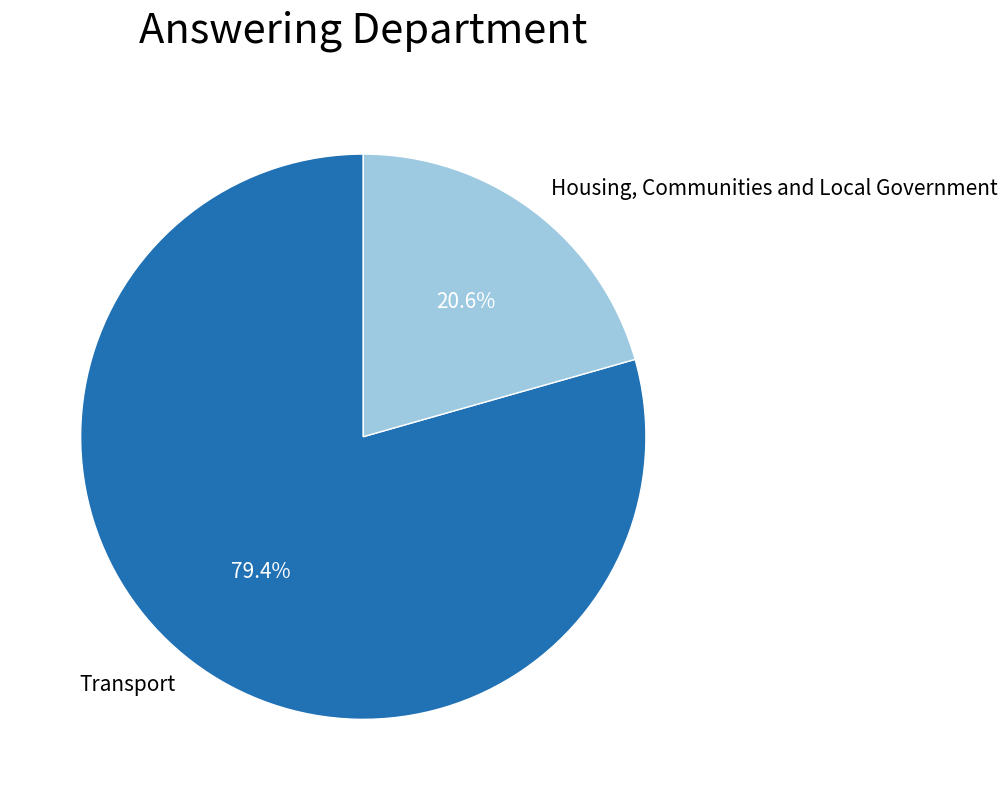

Is it true that Housing, Communities and Local Government is 21% of the pie?

True